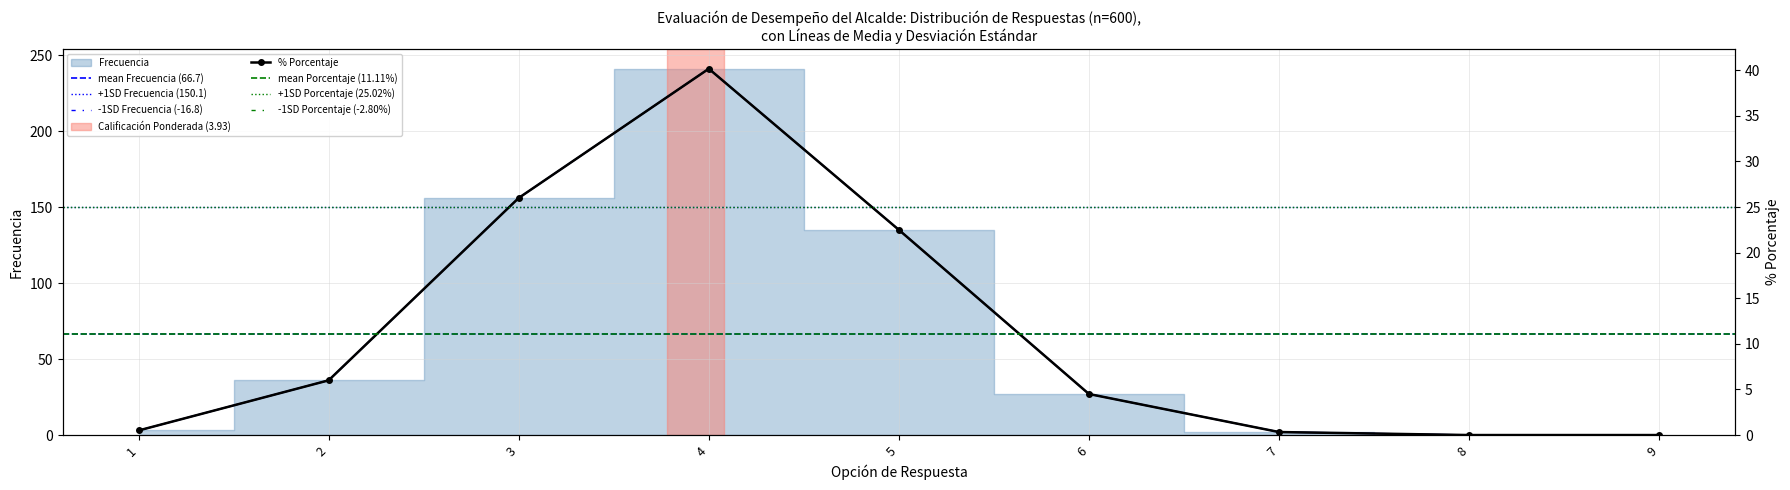

True or false: Frecuencia and Porcentaje intersect in this chart.

False